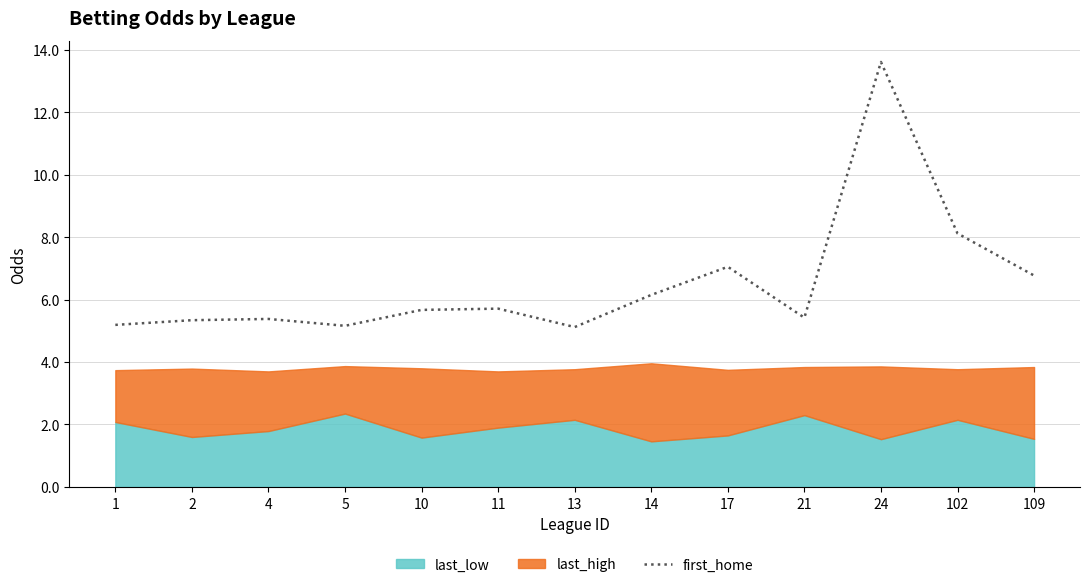

How many points are higher than both their immediate neighbors (excluding endpoints)?

4